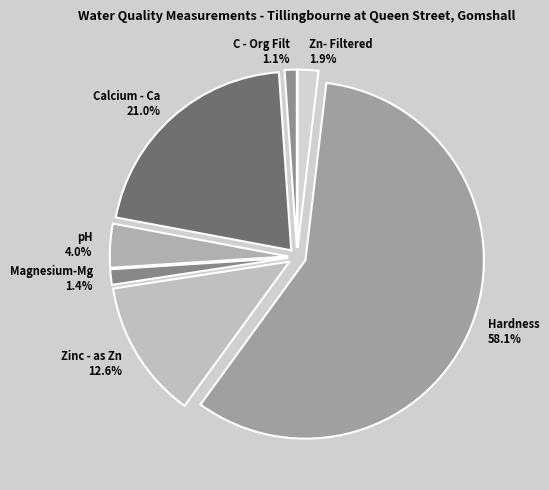

The Zinc - as Zn slice represents 13% of the pie. True or false?

True